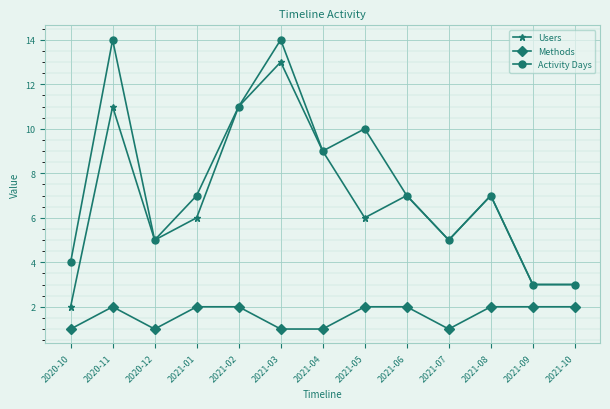

Is it true that Users equals 2 at 2021-09?

False